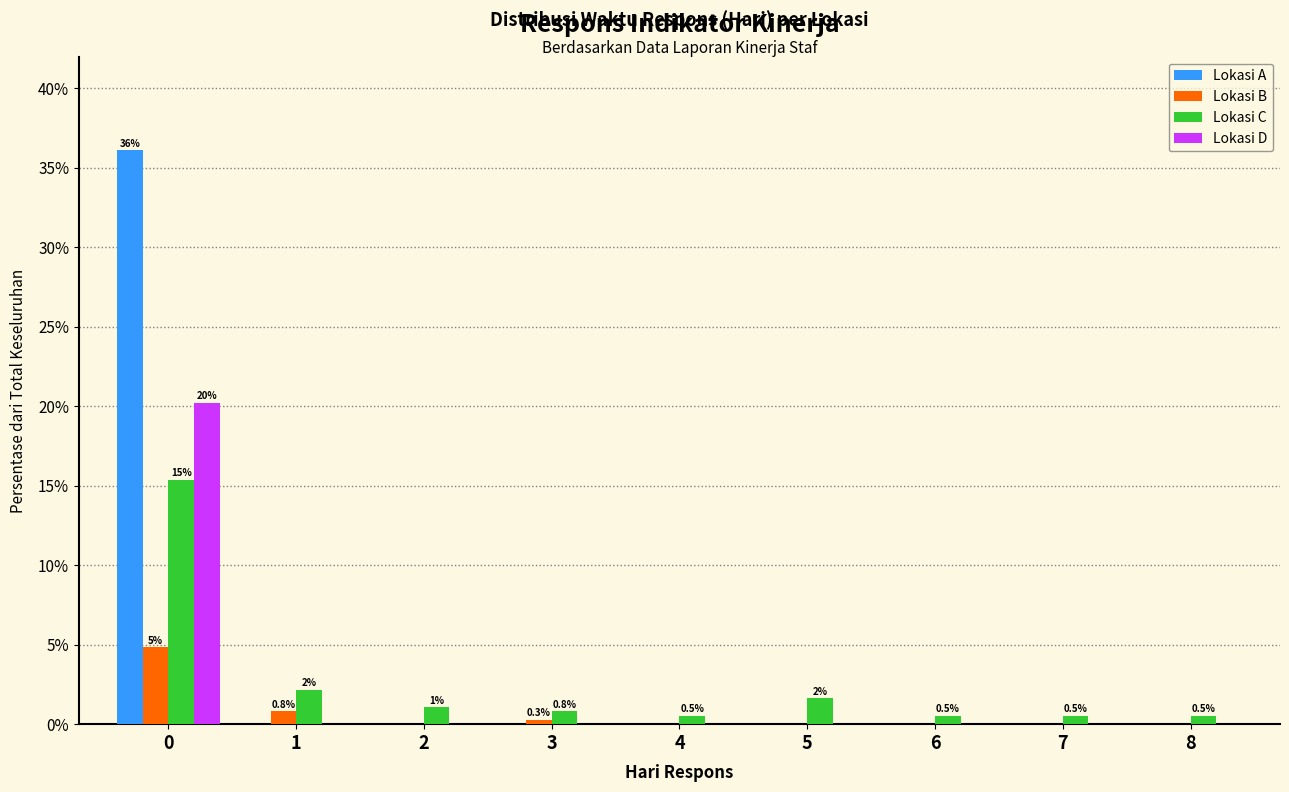

What is the maximum value shown in the chart?

36.1